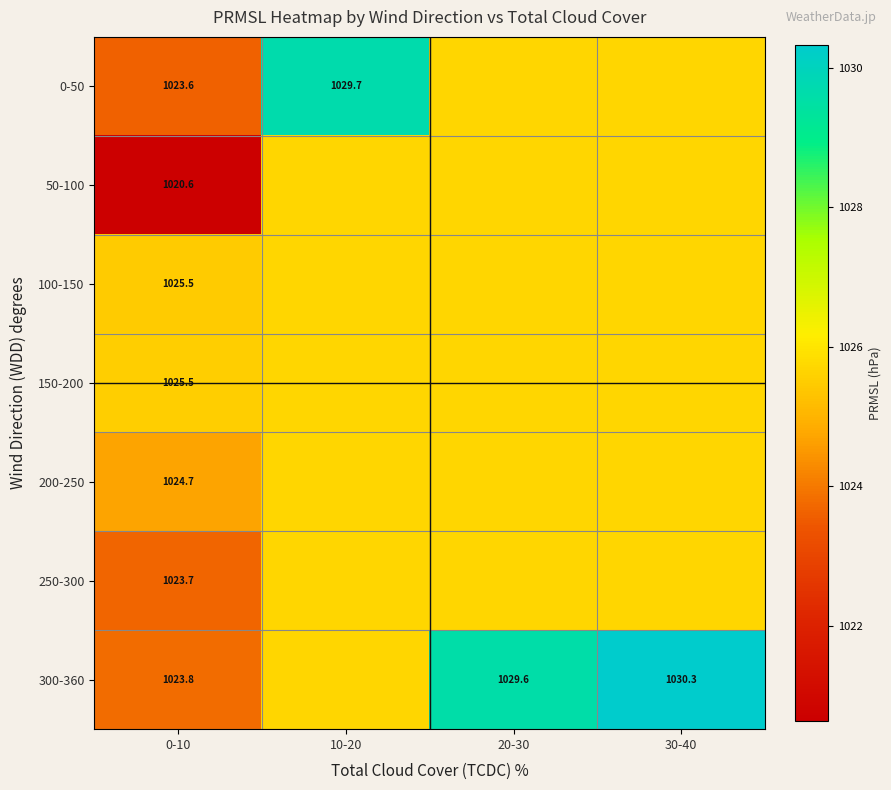

How many series are shown in this chart?

7